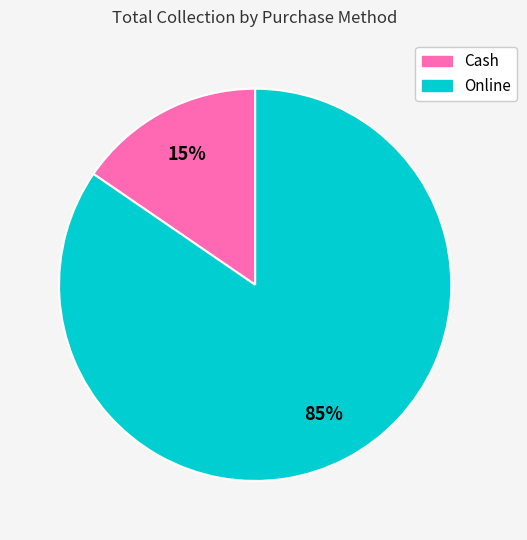

Does Online represent more than half of the total?

Yes